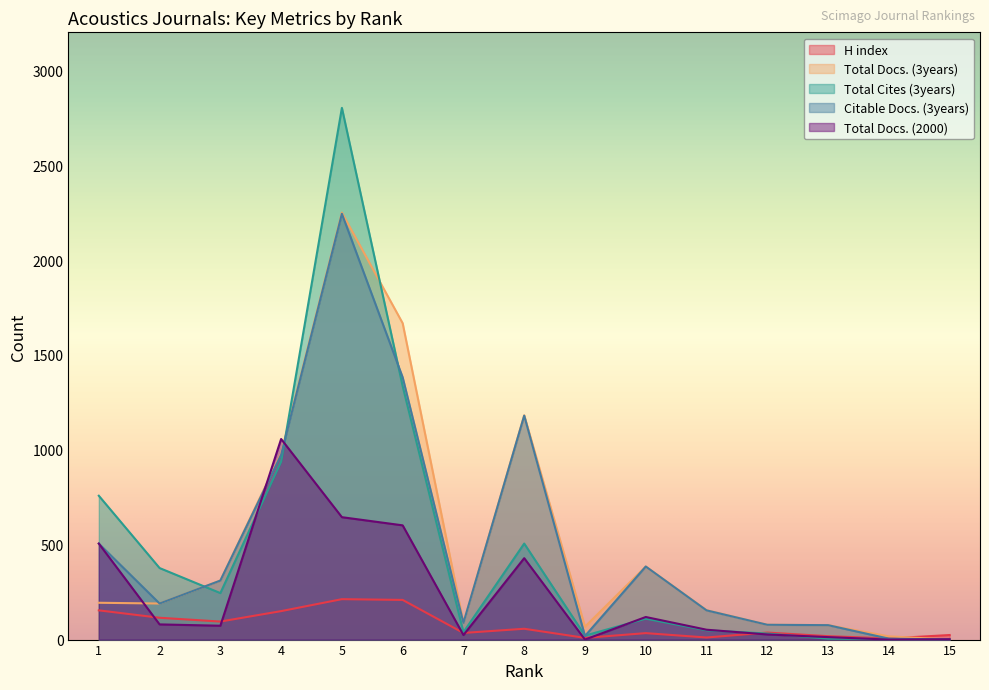

Between 6 and 11, which is larger?

6